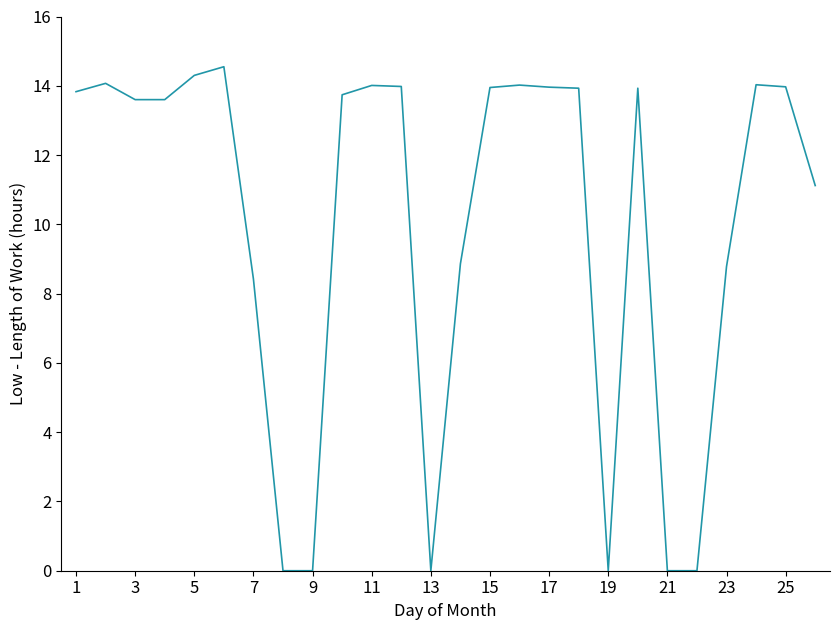

What is the greatest value displayed?

14.6